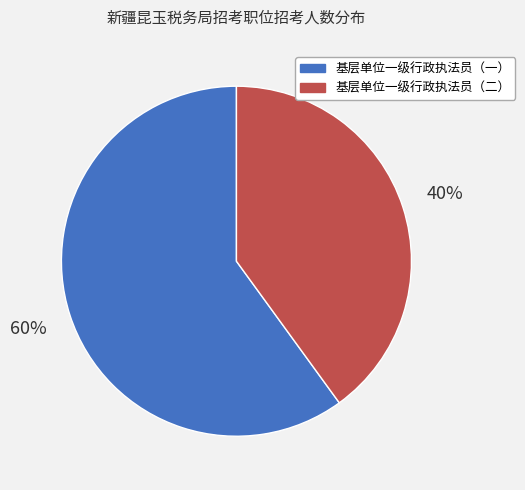

Does any single category account for the majority?

Yes